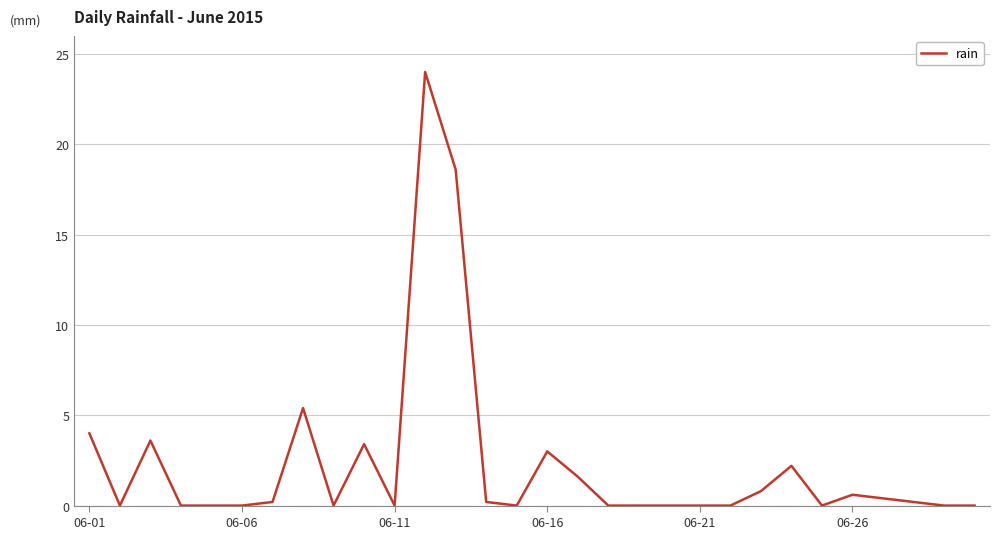

What is the difference between the maximum and minimum values?

24.0